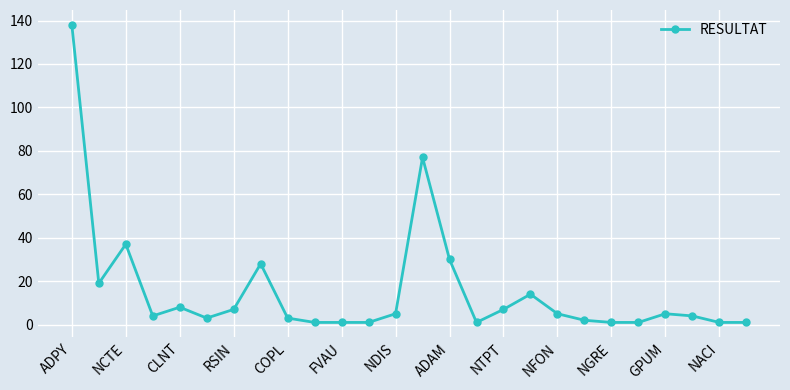

What is the greatest value displayed?

138